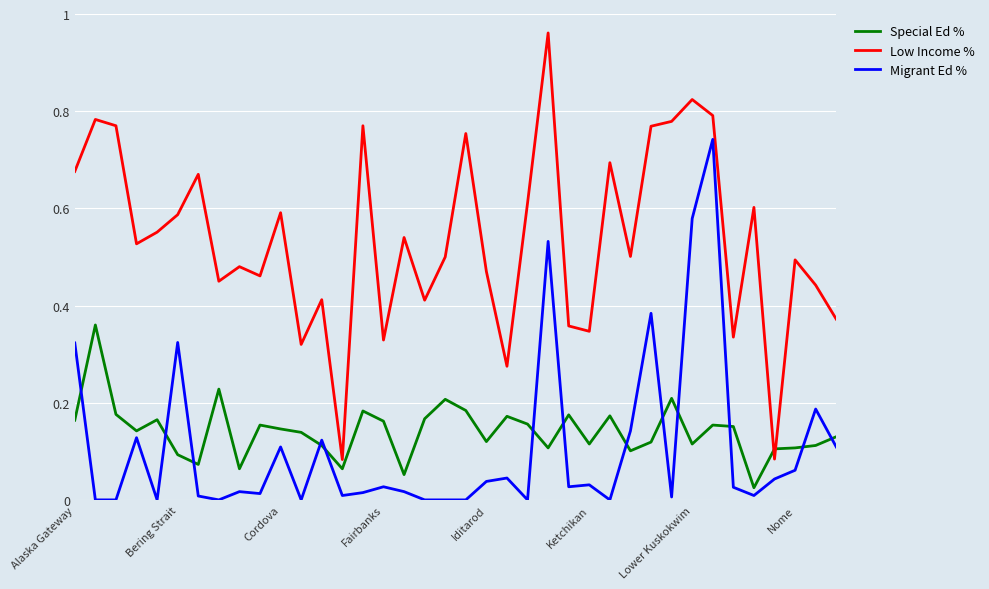

List the series in order of their peak value, lowest first.

Special Ed %, Migrant Ed %, Low Income %